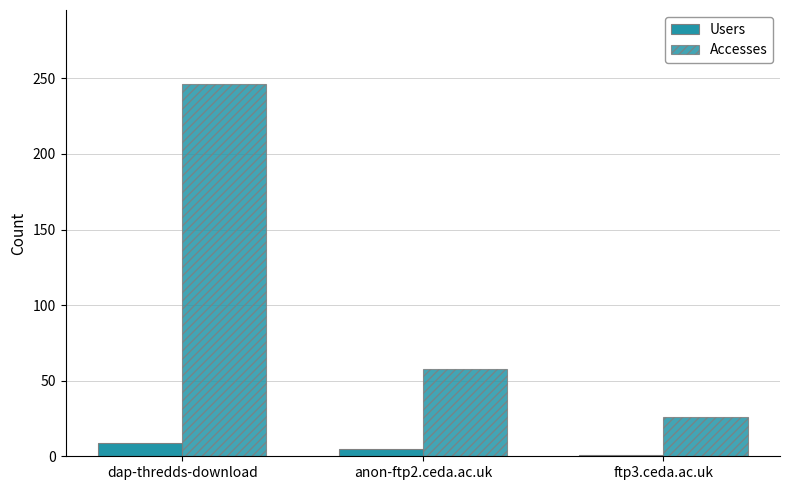

At anon-ftp2.ceda.ac.uk, list the series in order from largest to smallest.

Accesses, Users